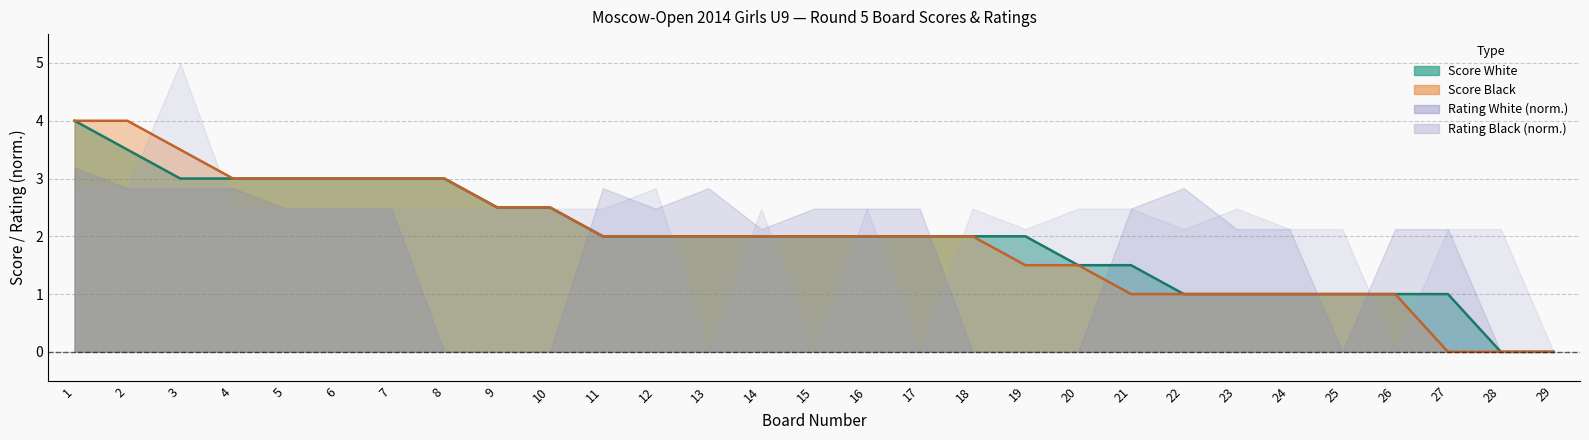

At which label does Score_White first exceed 2?

1